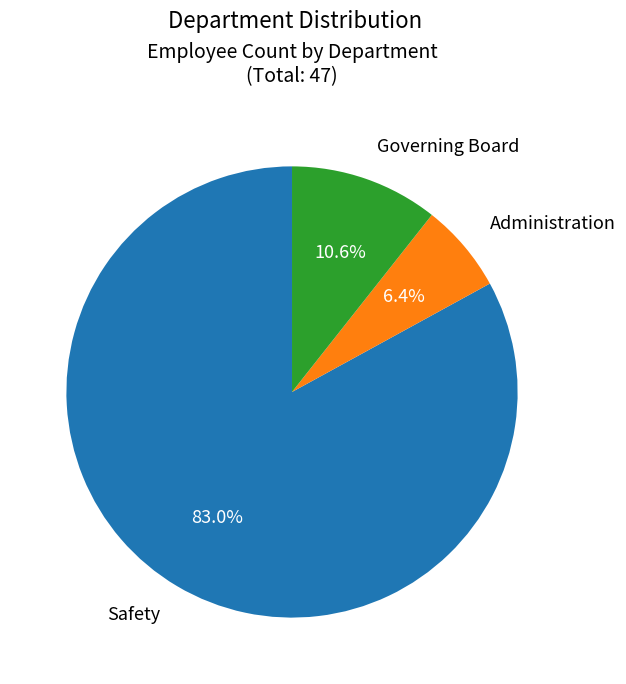

Is there a majority slice in this chart?

Yes